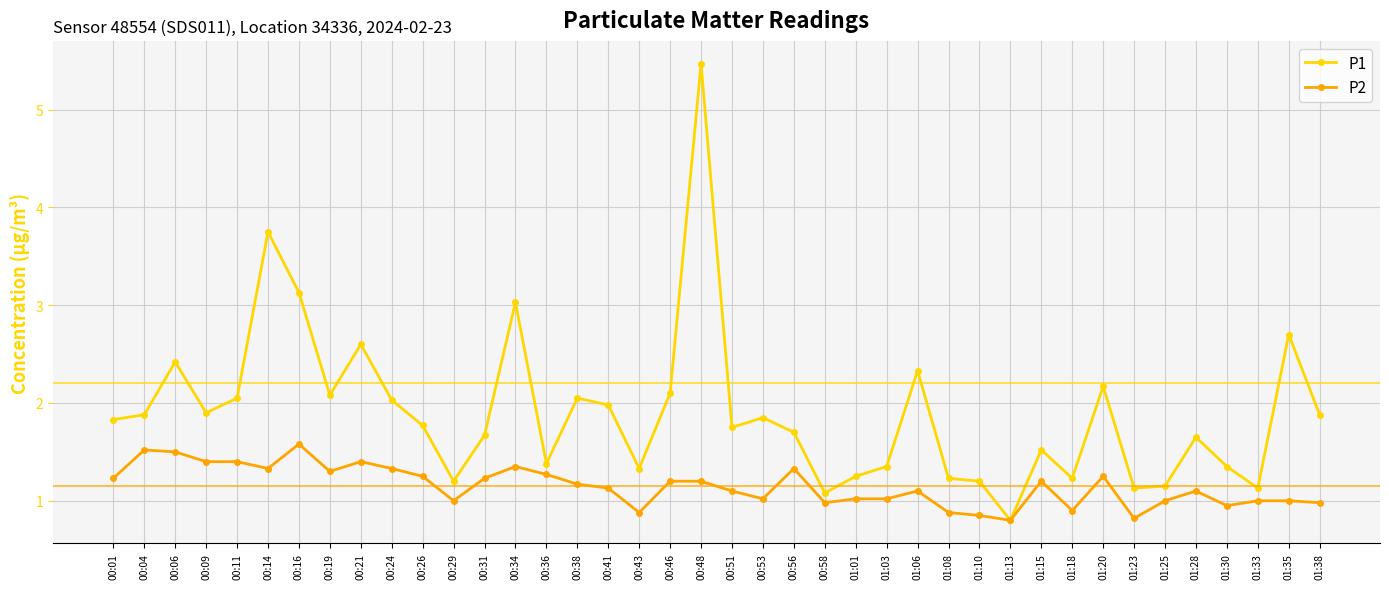

How many lines are shown in the chart?

2